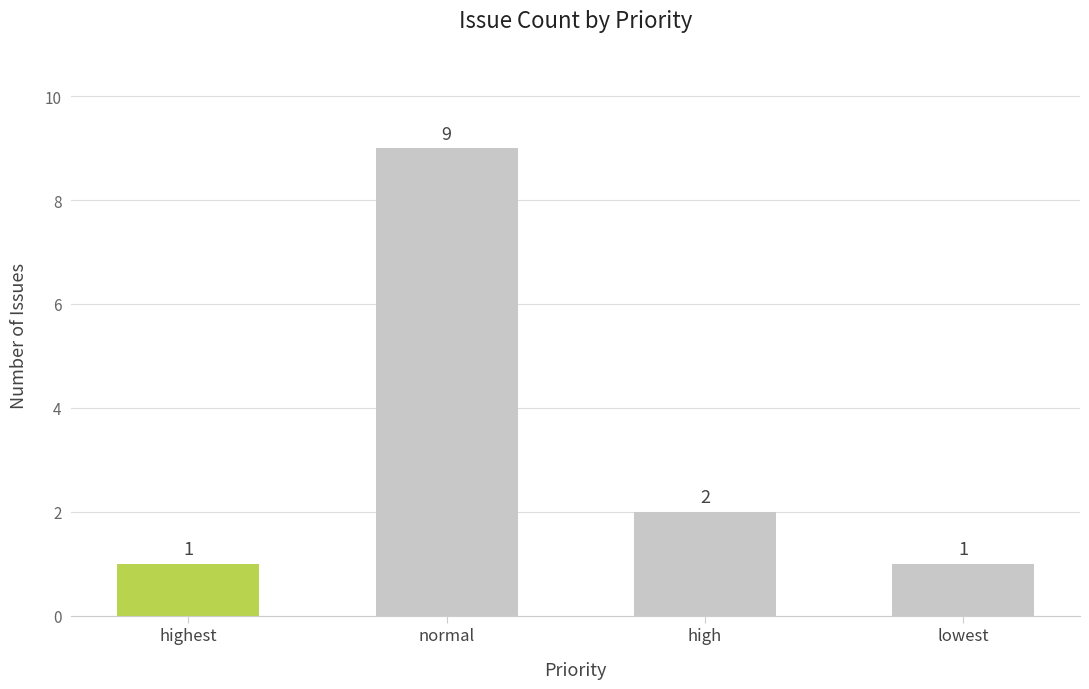

How many bars are there in total?

4